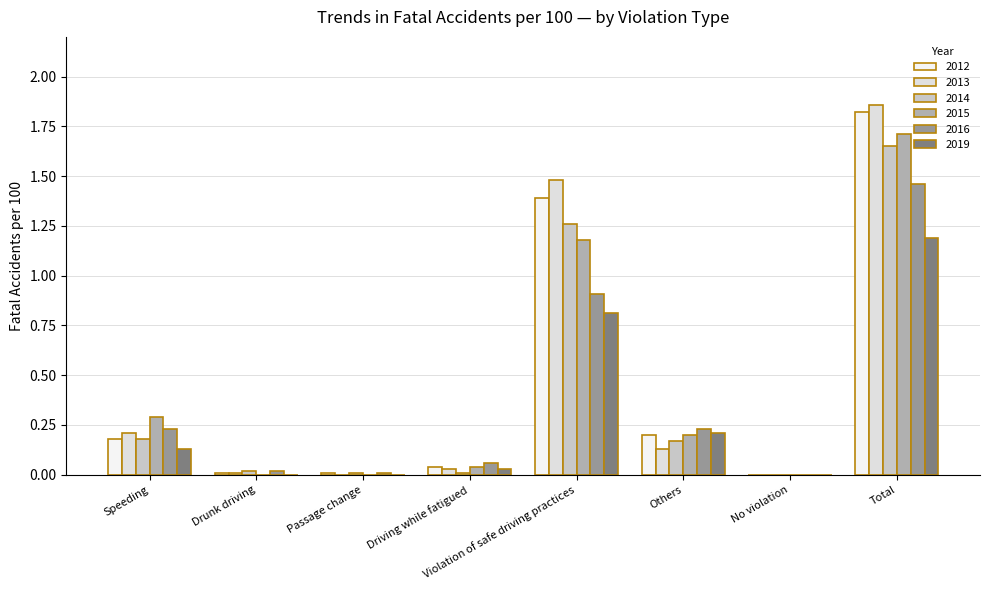

True or false: 2016 has a value of 0.9 at Violation of safe driving practices.

True